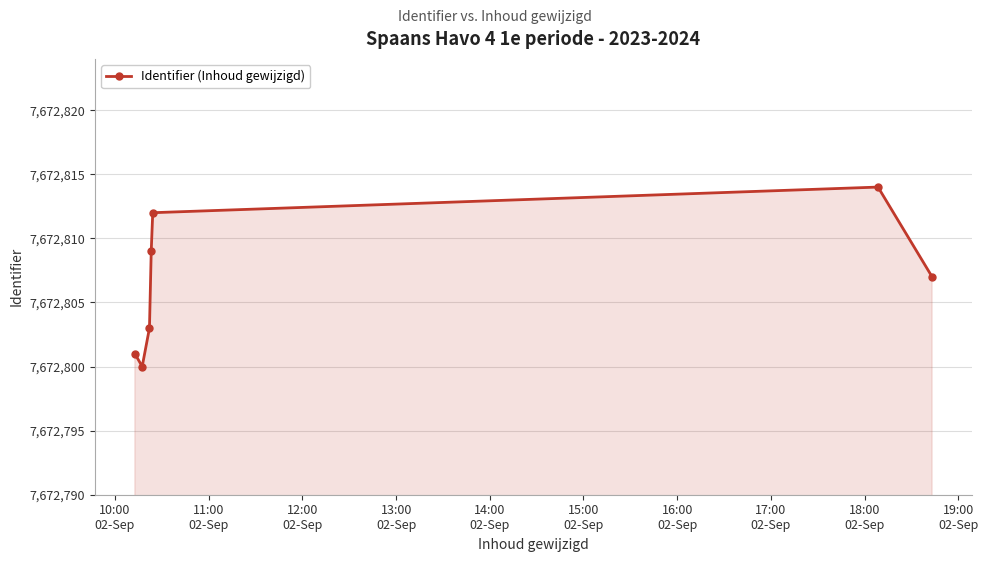

What is the difference between the maximum and minimum values?

14